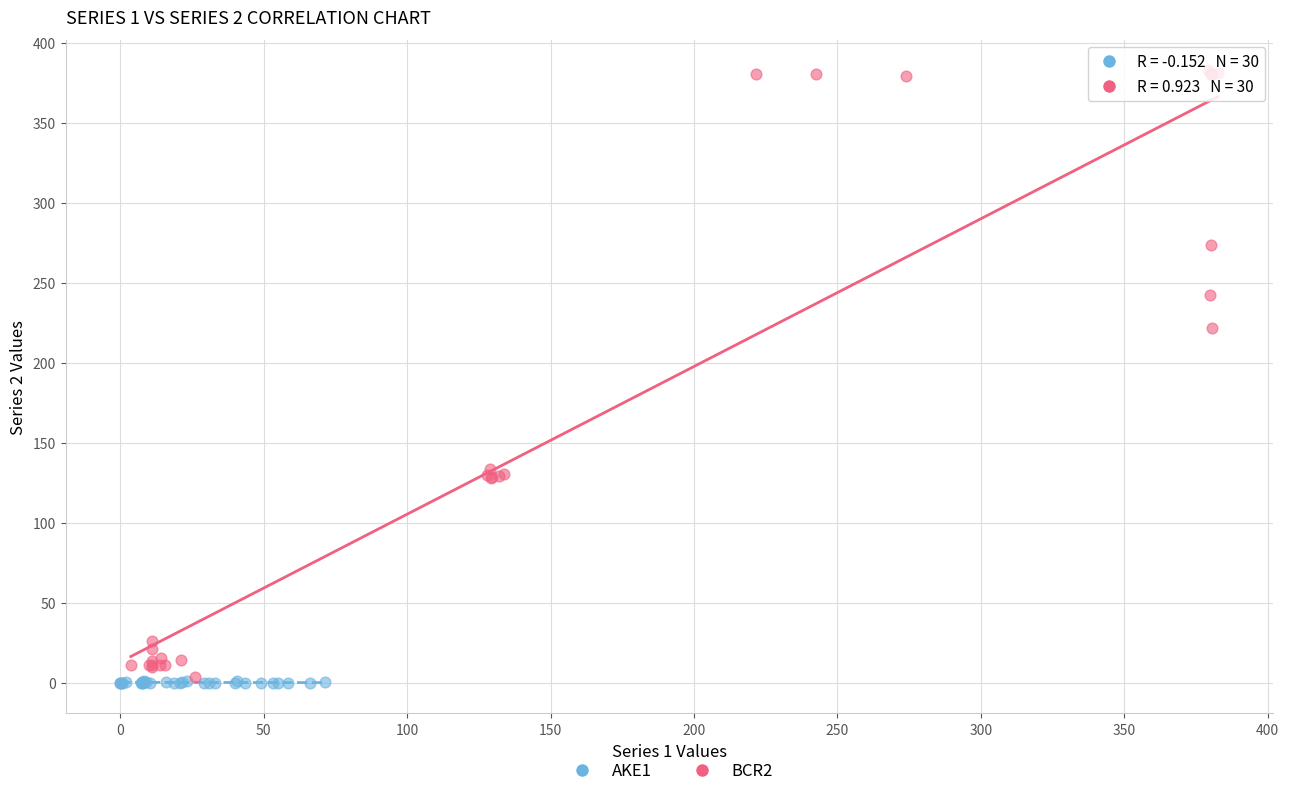

Which series reaches the maximum Y coordinate?

BCR2